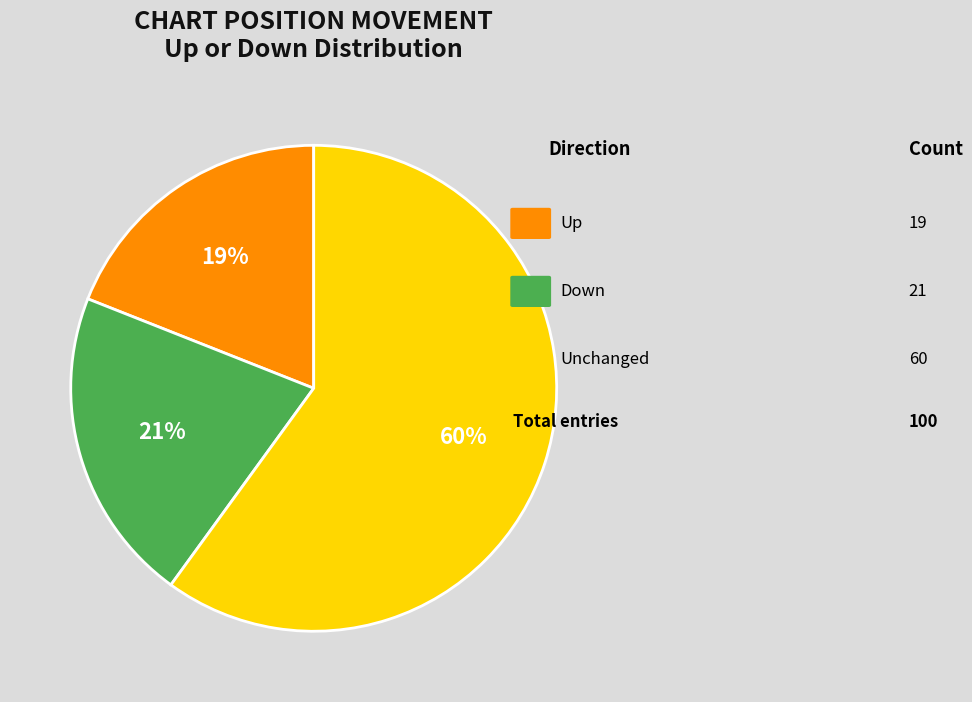

Is there any slice that represents more than half of the pie?

Yes